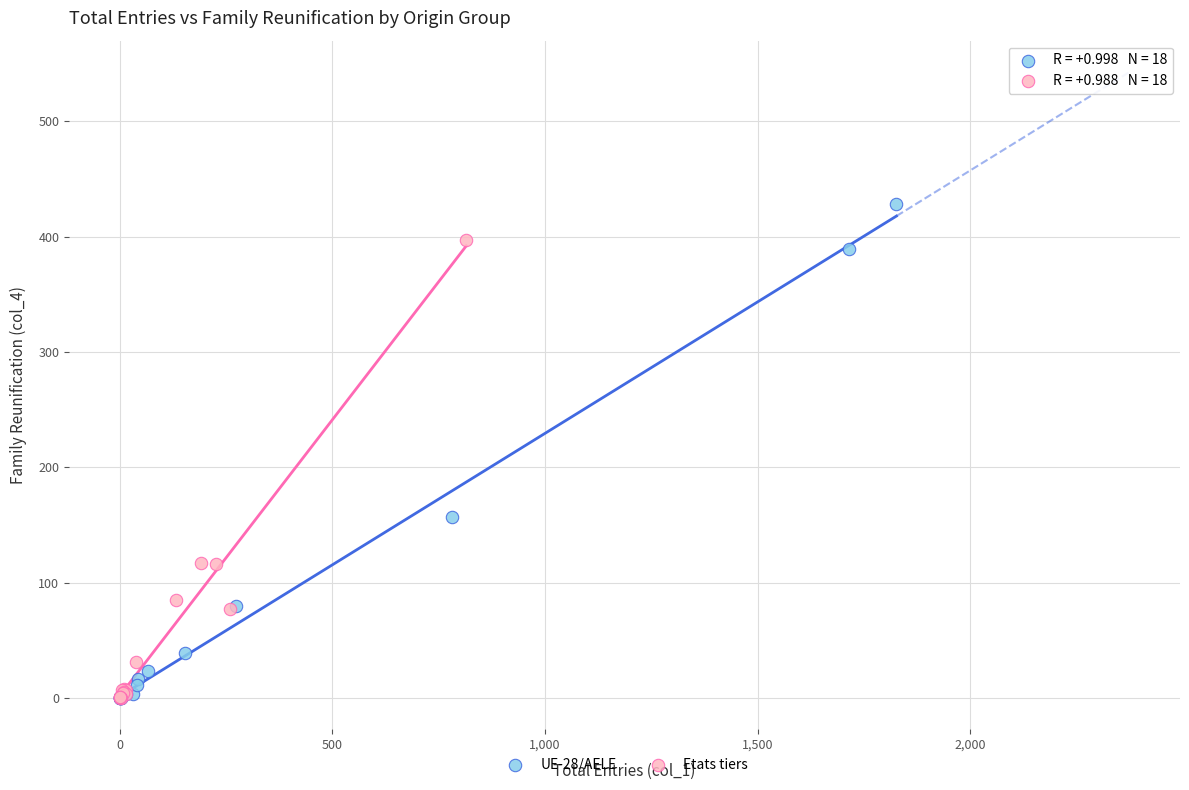

Which series reaches the maximum Y coordinate?

UE-28/AELE